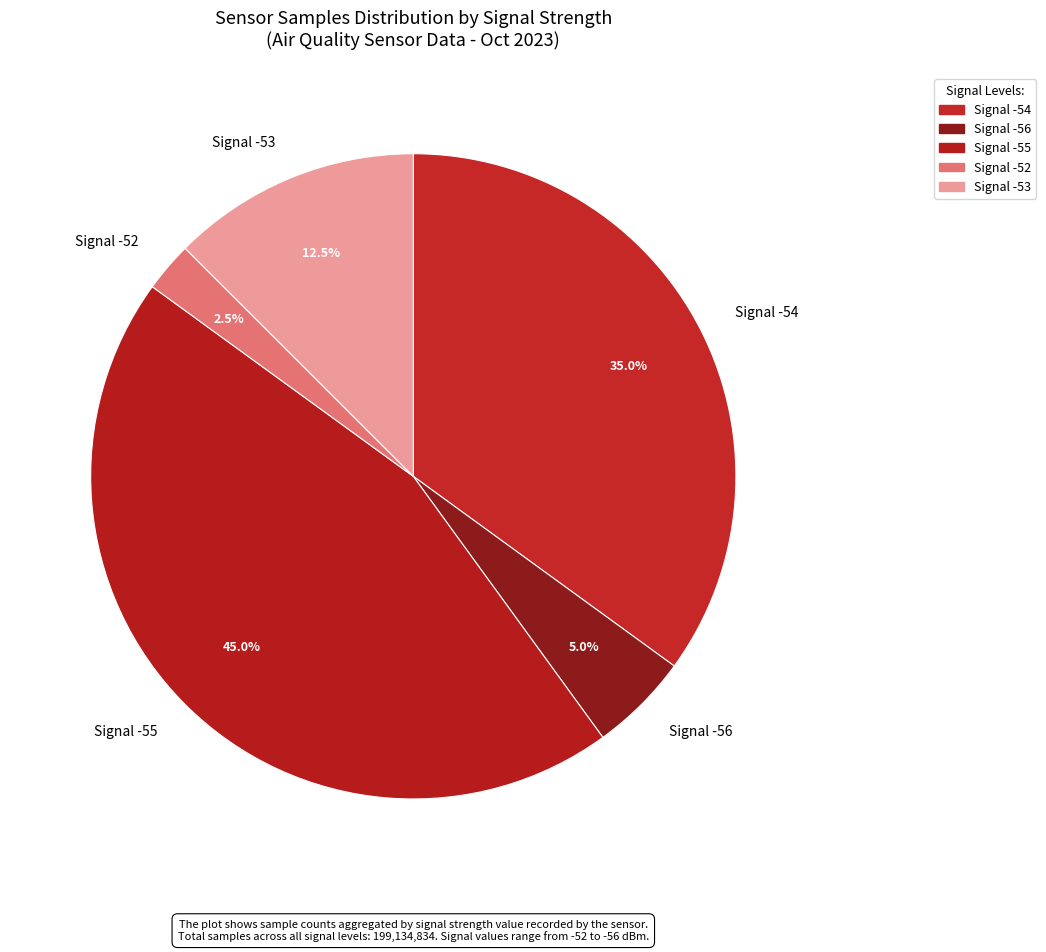

Do Signal -52 and Signal -55 together represent more than half of the pie?

No